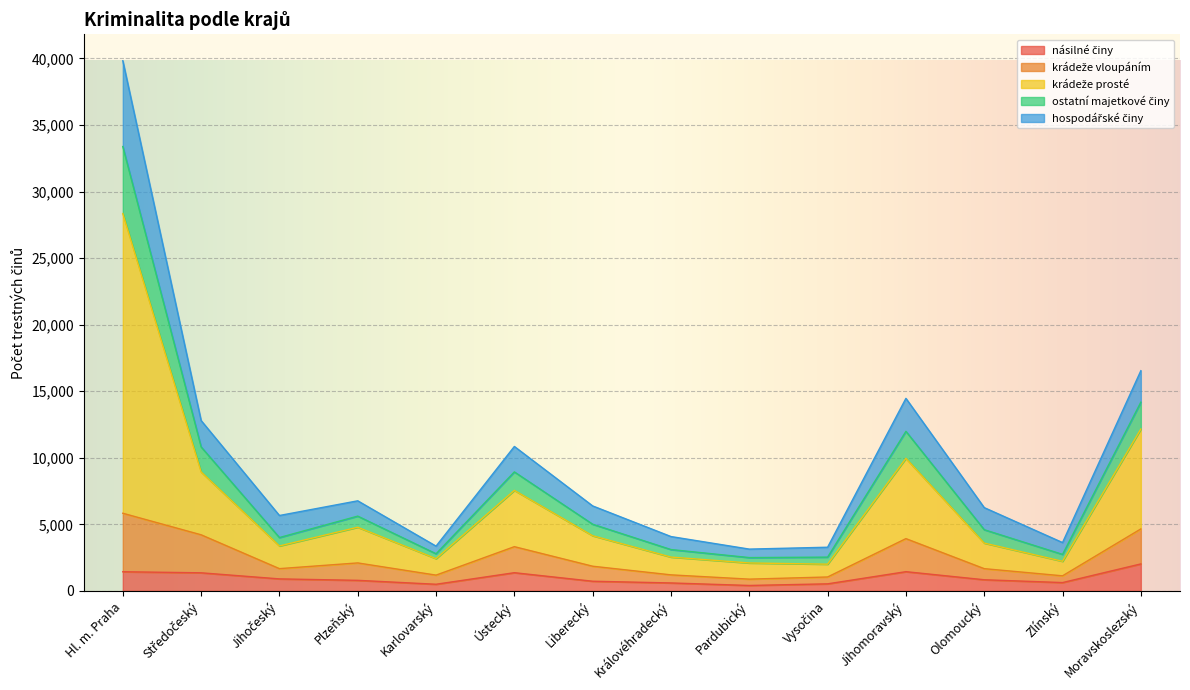

At which category is the sum across all series the highest?

Hl. m. Praha